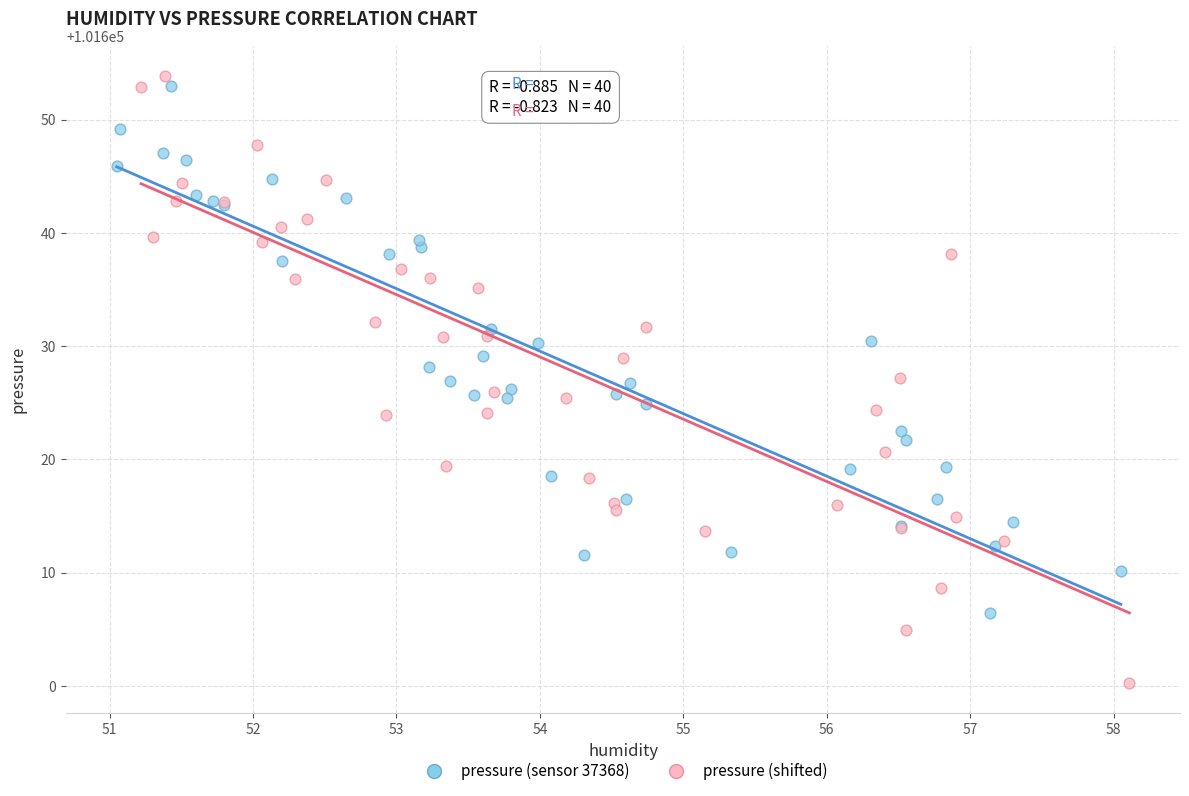

What are all the series names shown in the legend?

pressure (sensor 37368), pressure (shifted)